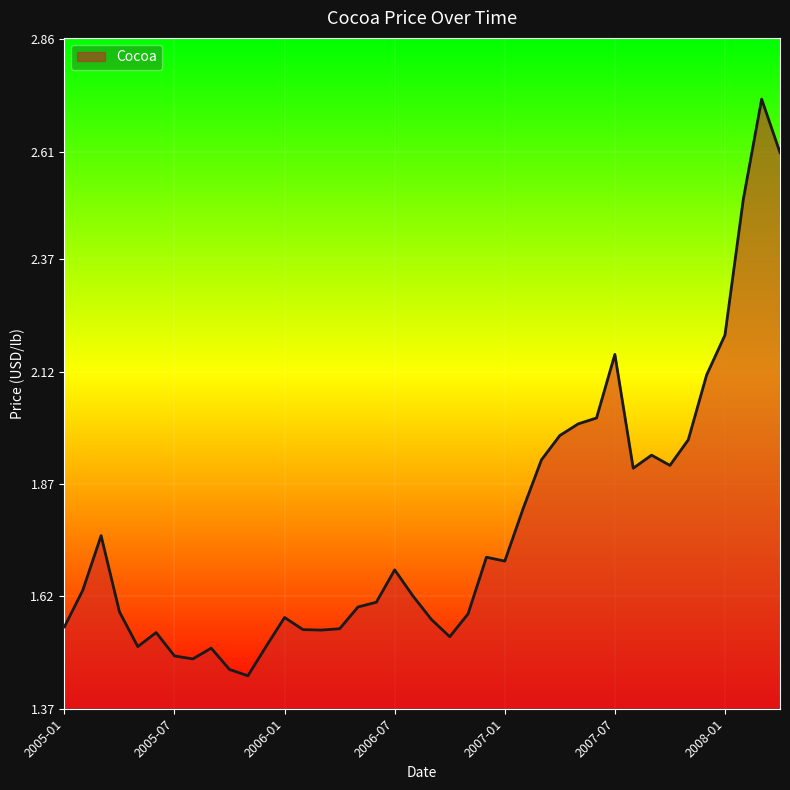

What is the difference between the maximum and minimum values?

1.3